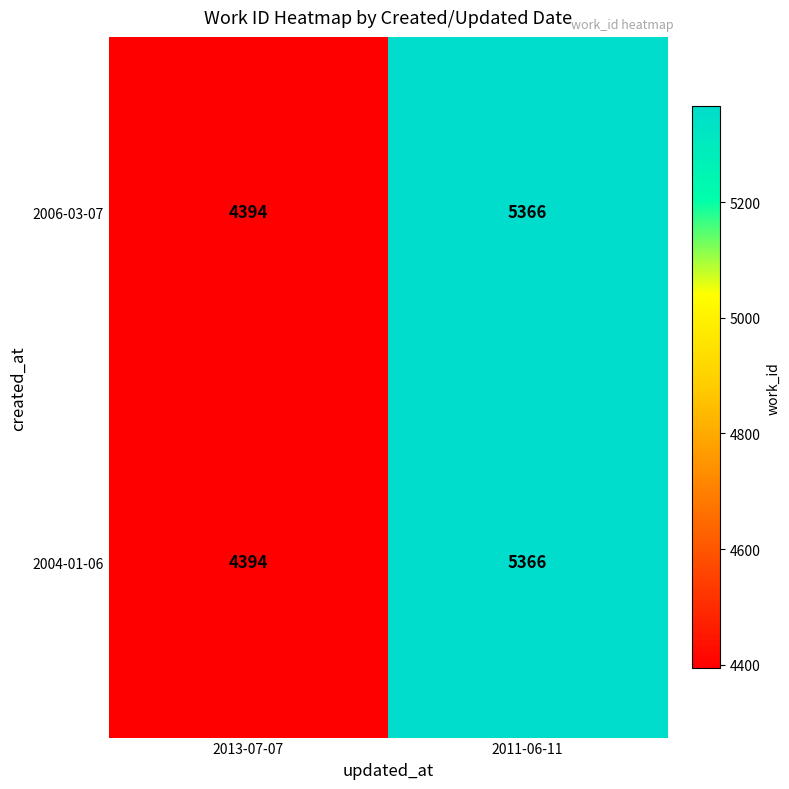

What is the greatest value displayed?

5366